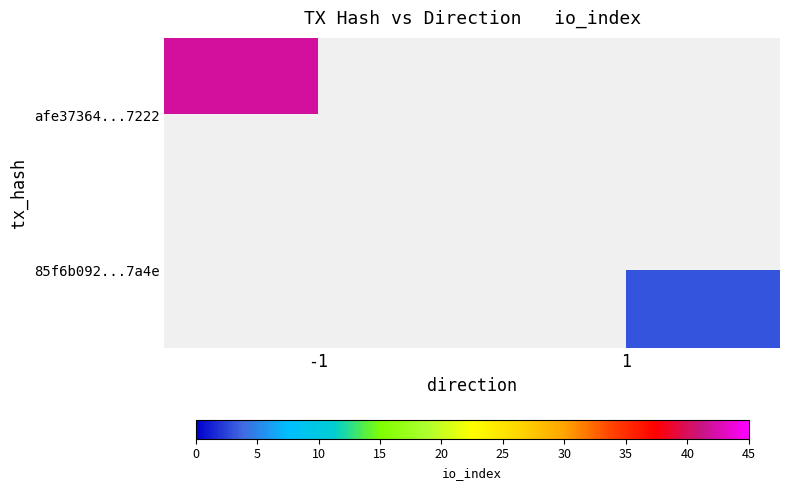

How many data points does each series have?

2